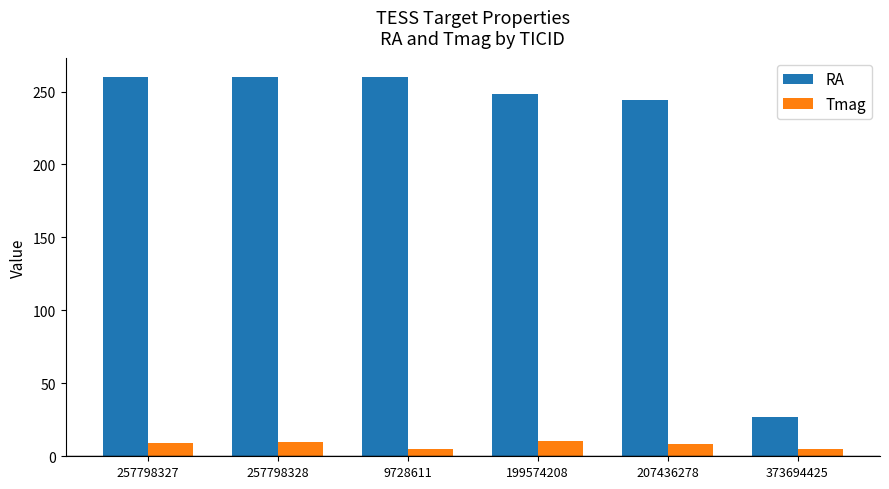

Which series changed the most between 207436278 and 373694425?

RA